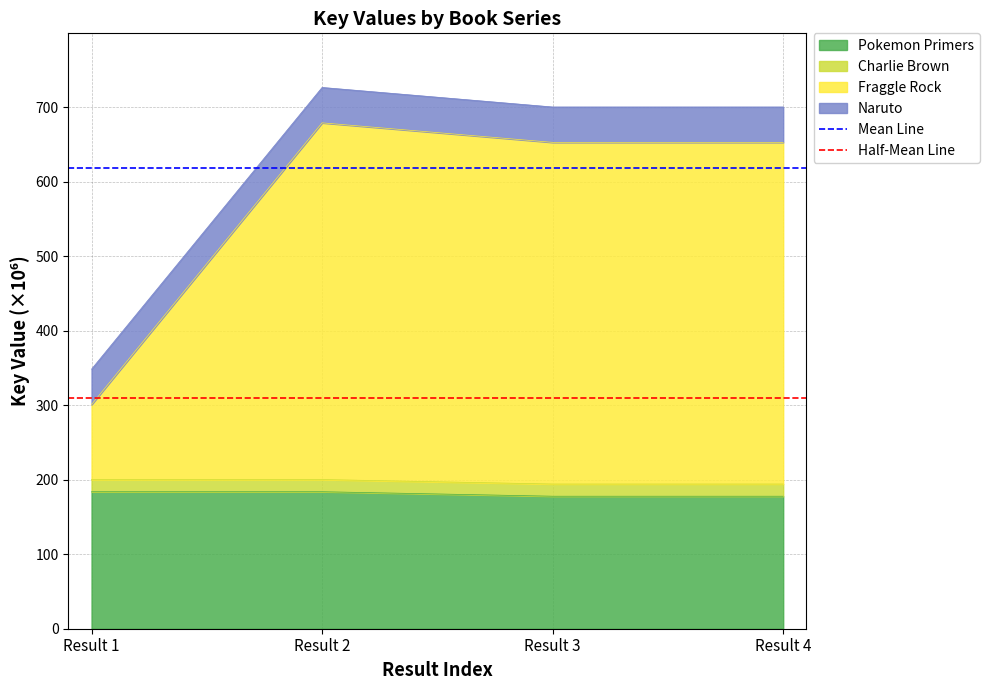

Is the value of Half-Mean Line at Result 1 greater than the value of Mean Line at Result 2?

No